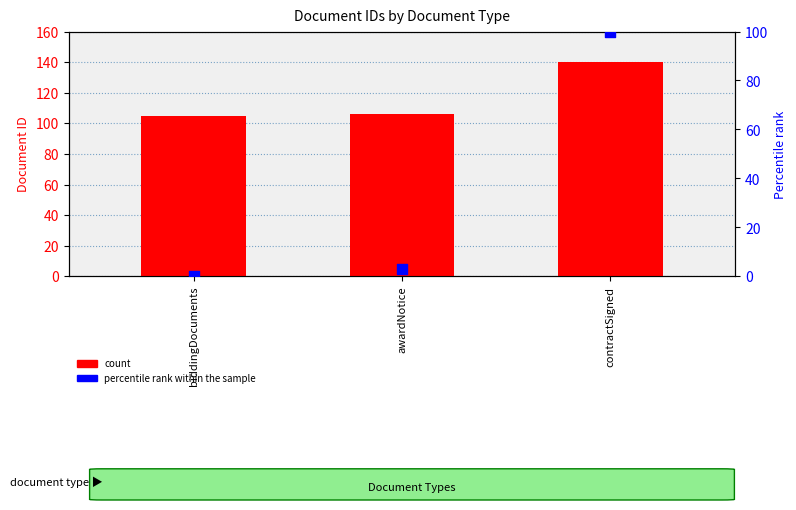

What is the total value across all series at biddingDocuments?

105.0